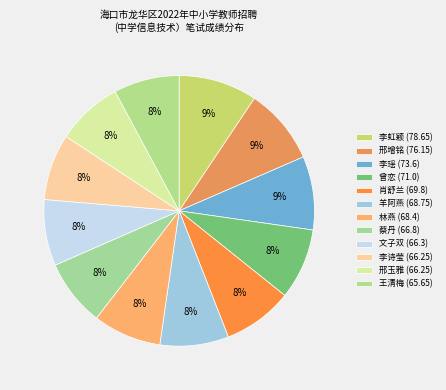

To the nearest percent, what is the average slice percentage?

8%